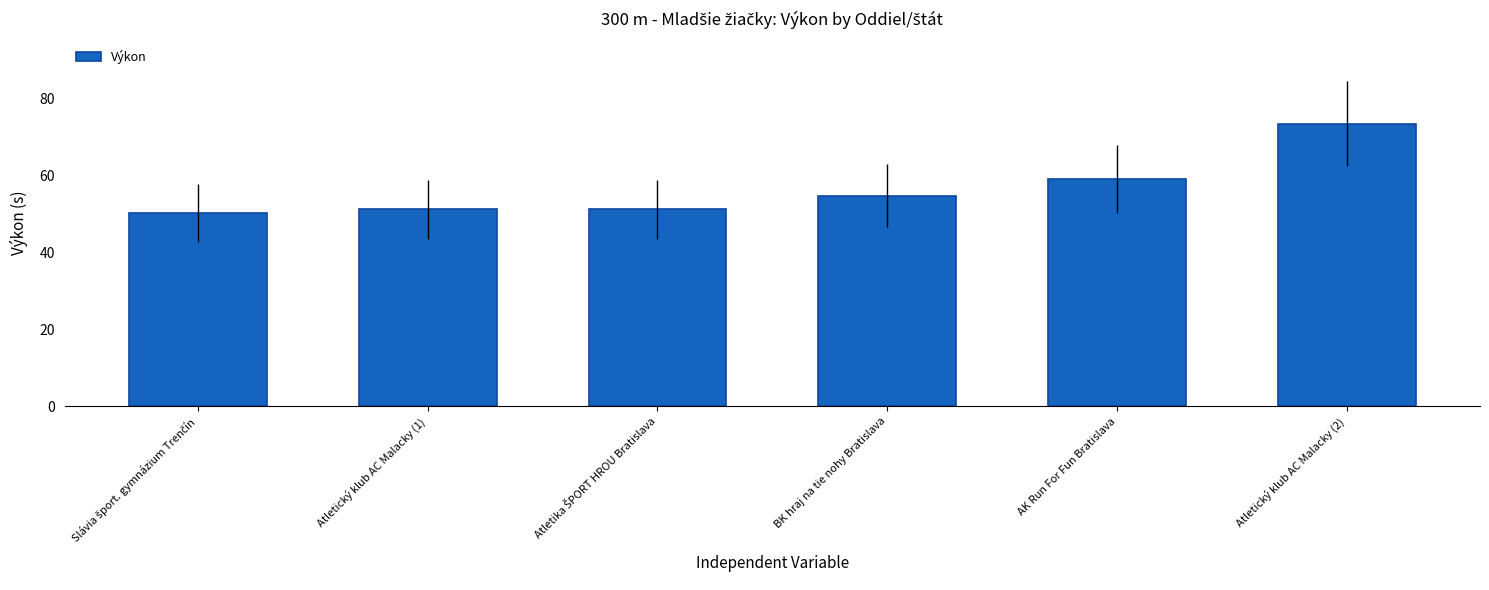

What is the change in value from Atletický klub AC Malacky (1) to Atletický klub AC Malacky (2)?

+22.3